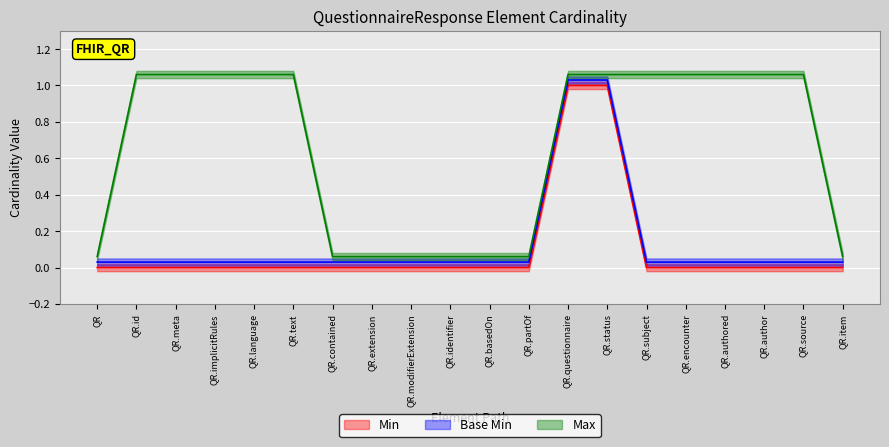

Is it true that Base Min equals 0.1 at QR.encounter?

False